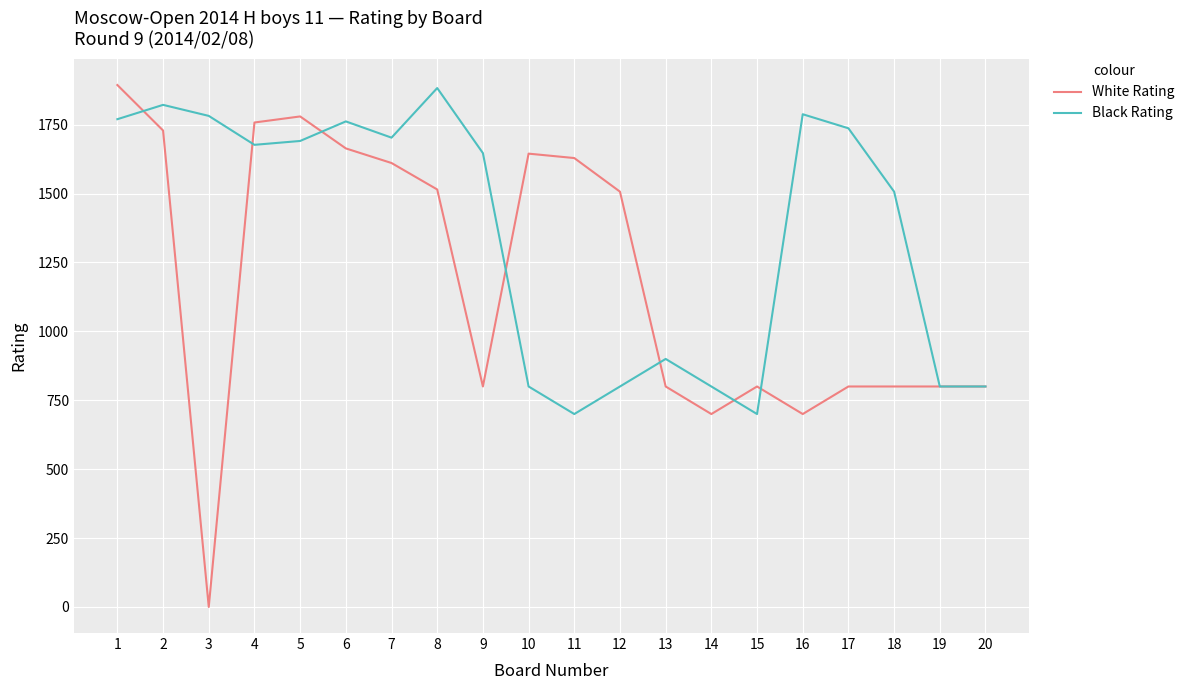

Is it true that White Rating equals 1170 at 15?

False